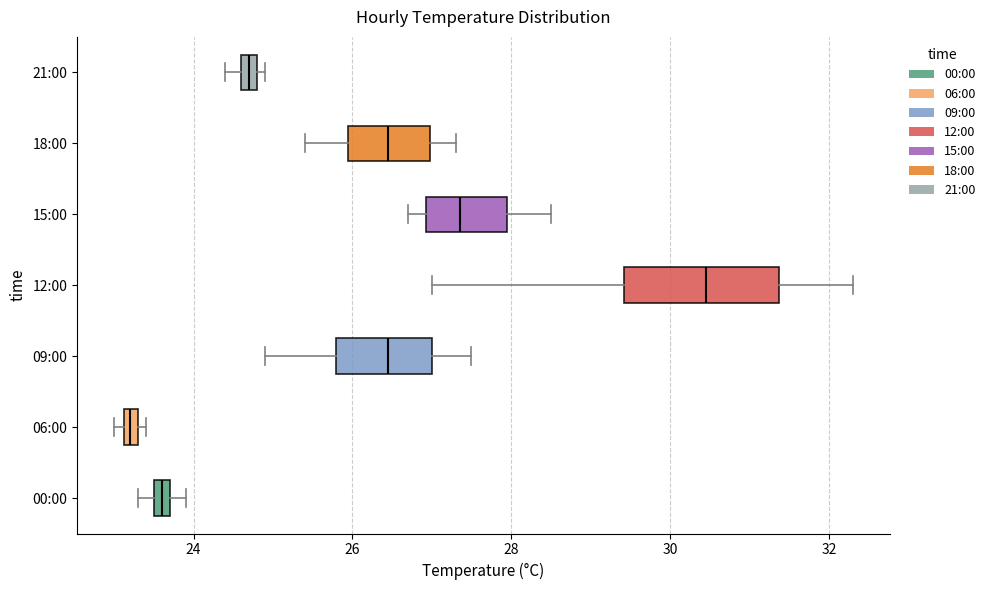

Which box has the furthest to the left median line?

06:00